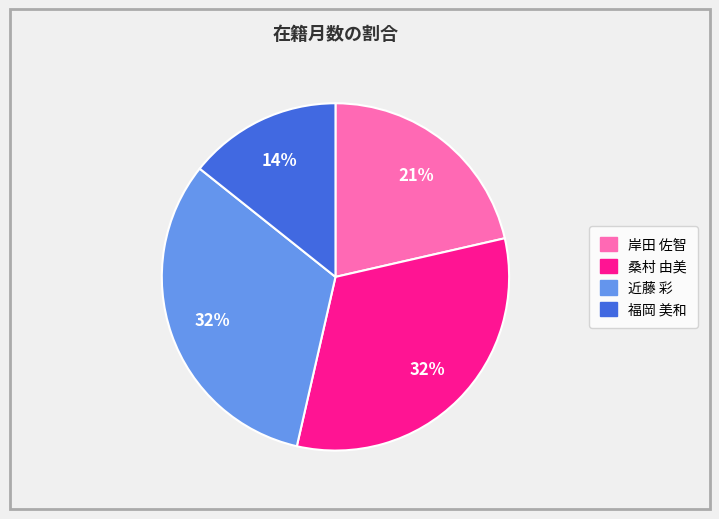

To the nearest percent, what percentage of the pie is 近藤 彩?

32%